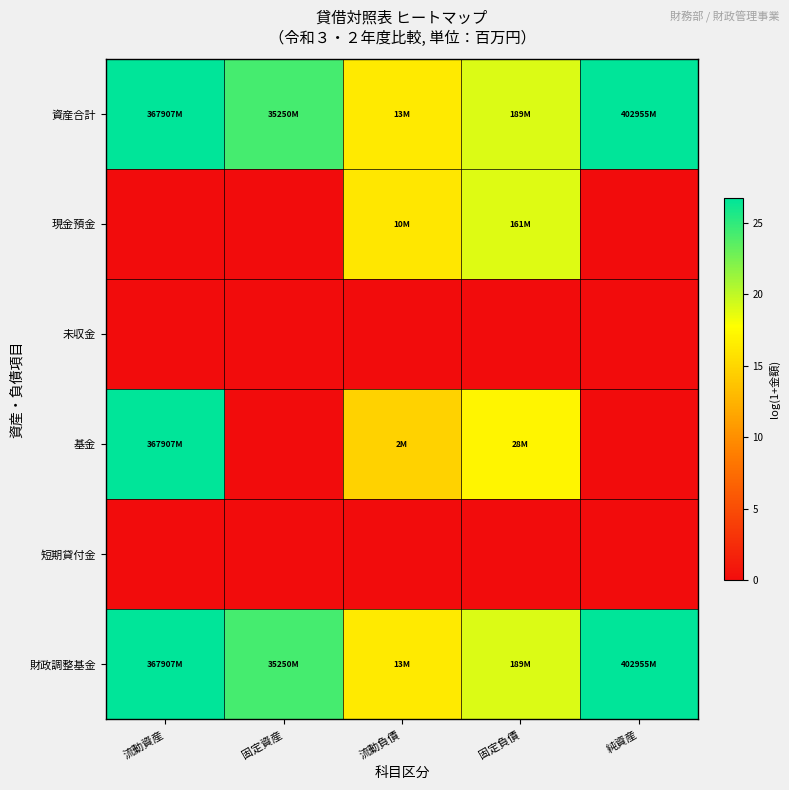

What is the total value across all series at 流動負債?

63.5